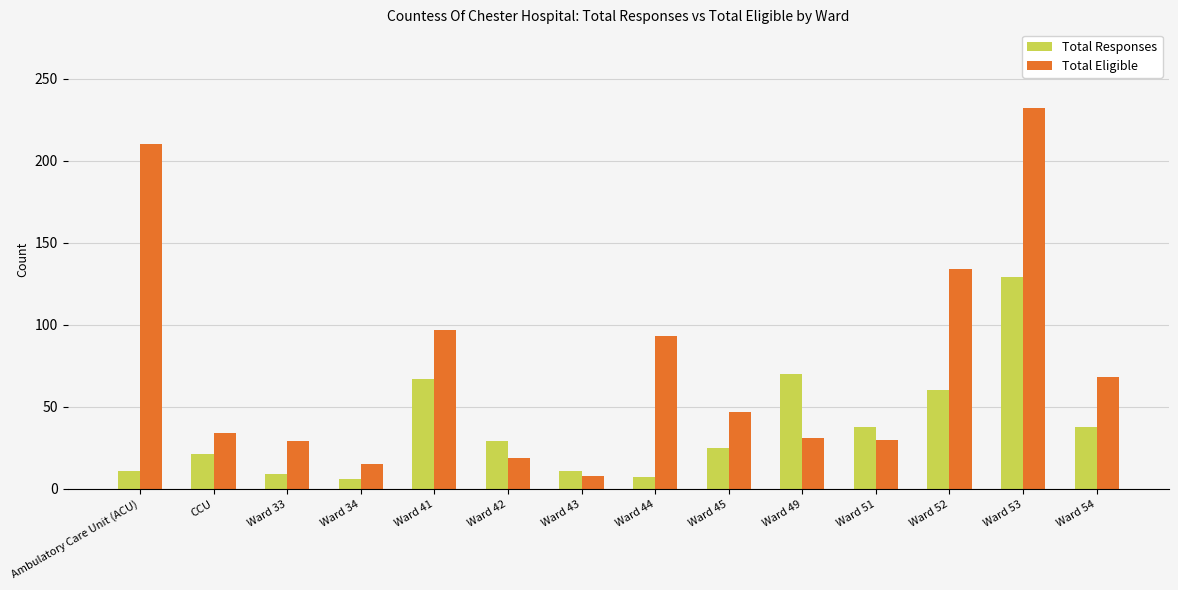

What is the average value of the Total Responses series?

37